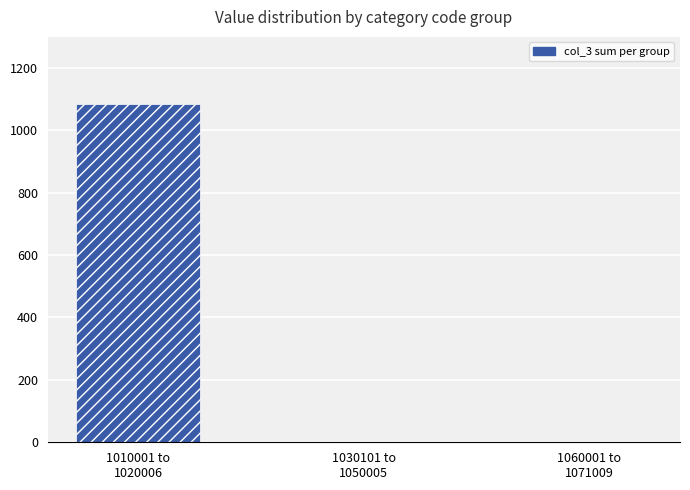

What is the average value?

361